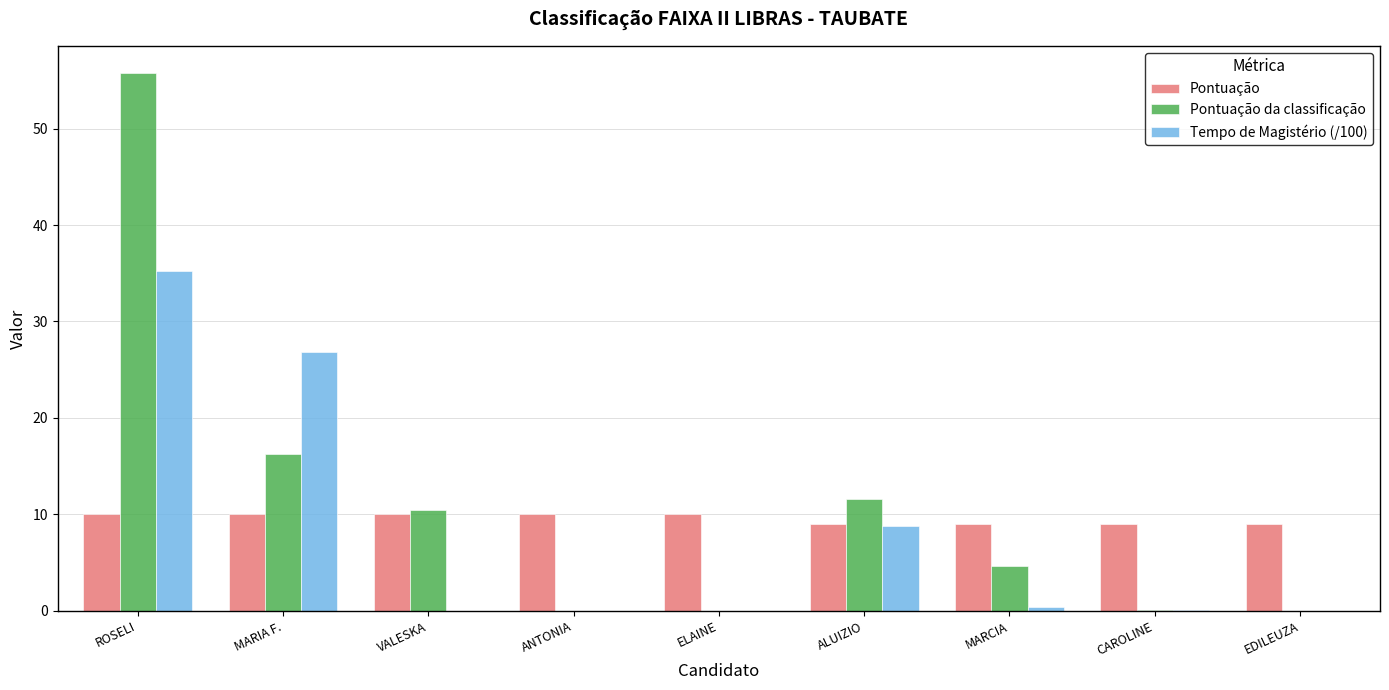

What is the spread (max minus min) of values at MARIA F.?

16.8